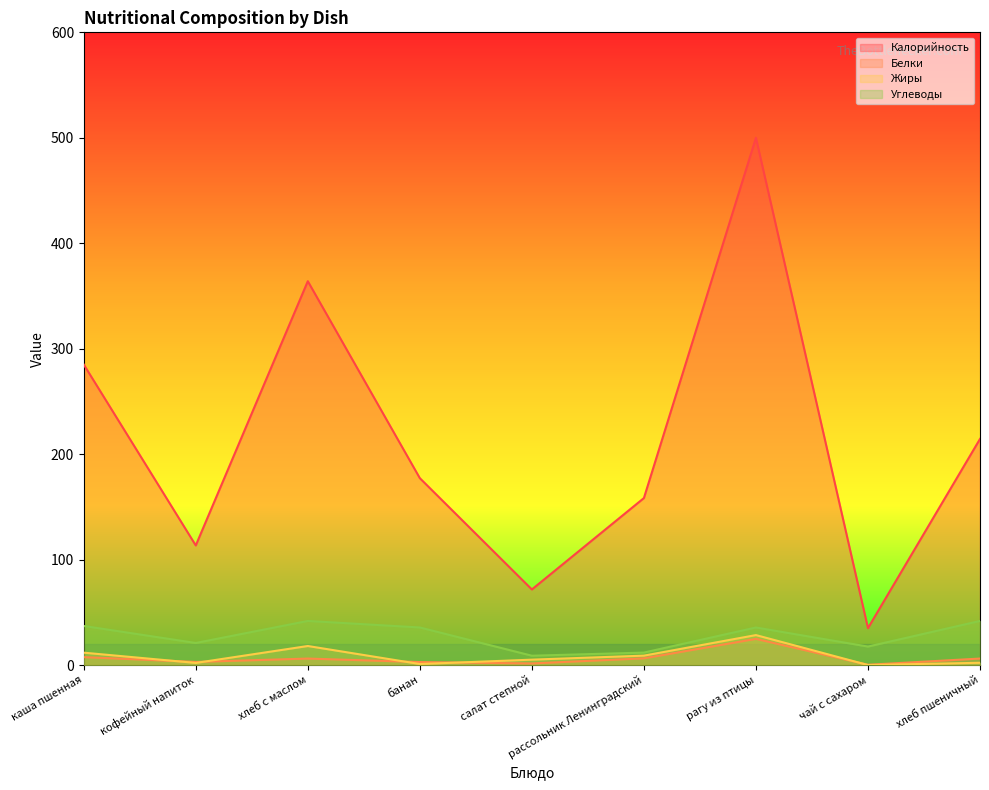

True or false: Жиры has more than 2 interior local peaks.

False